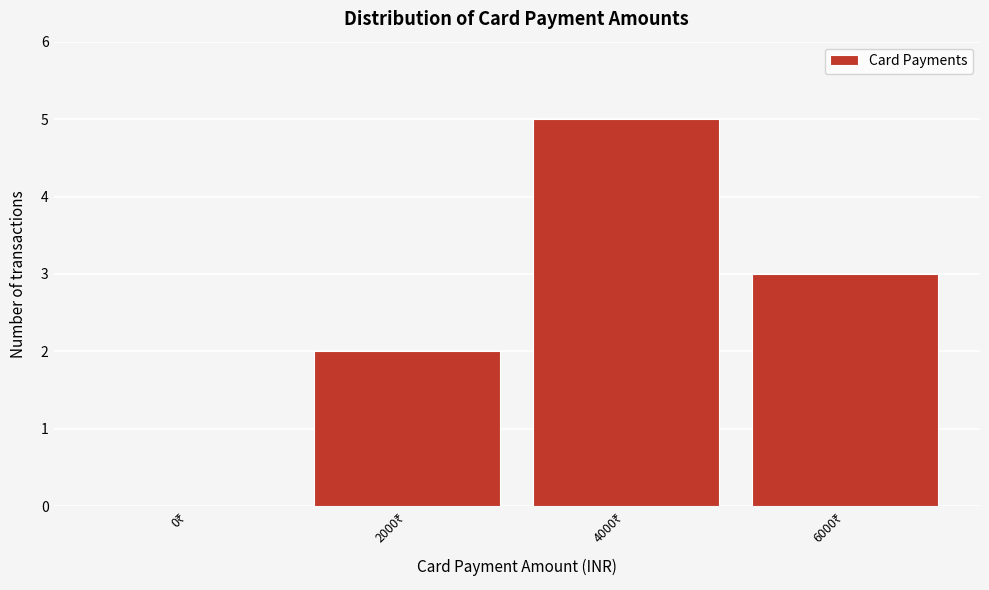

What is the sum of all values?

10